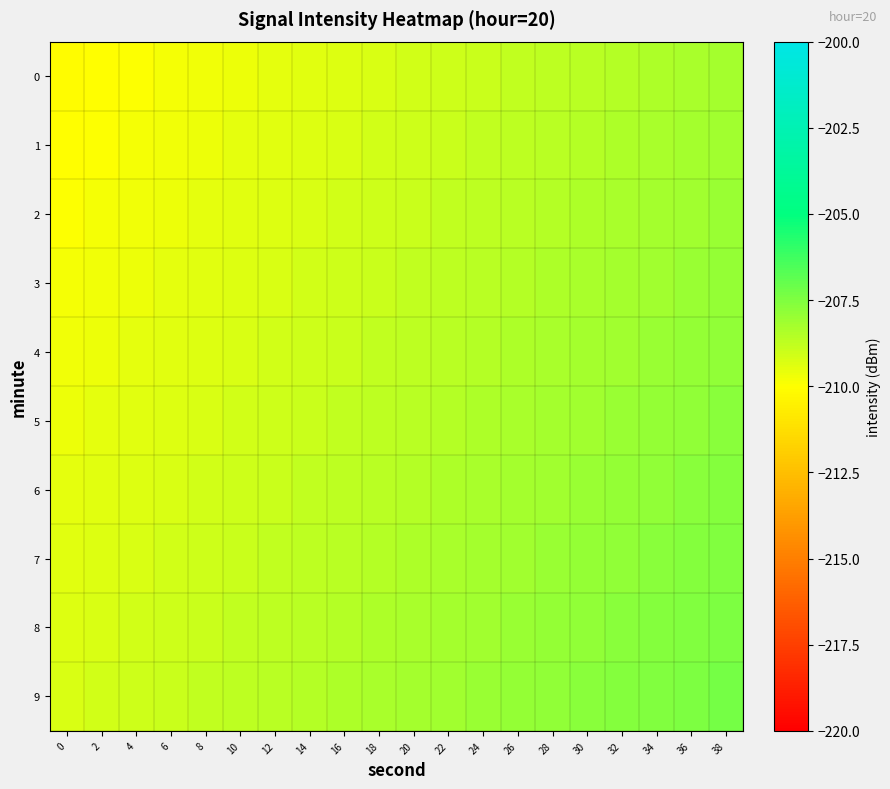

Reading right to left, what are all the values shown in this chart?

0: 38=-208.2	36=-208.3	34=-208.4	32=-208.5	30=-208.6	28=-208.7	26=-208.8	24=-208.9	22=-209.0	20=-209.1	18=-209.2	16=-209.3	14=-209.4	12=-209.5	10=-209.6	8=-209.7	6=-209.8	4=-209.9	2=-210.0	0=-210.1
1: 38=-208.1	36=-208.2	34=-208.3	32=-208.4	30=-208.5	28=-208.6	26=-208.7	24=-208.8	22=-208.9	20=-209.0	18=-209.1	16=-209.2	14=-209.3	12=-209.4	10=-209.5	8=-209.6	6=-209.7	4=-209.8	2=-209.9	0=-210.0
2: 38=-208.0	36=-208.1	34=-208.2	32=-208.3	30=-208.4	28=-208.5	26=-208.6	24=-208.7	22=-208.8	20=-208.9	18=-209.0	16=-209.1	14=-209.2	12=-209.3	10=-209.4	8=-209.5	6=-209.6	4=-209.7	2=-209.8	0=-209.9
3: 38=-207.9	36=-208.0	34=-208.1	32=-208.2	30=-208.3	28=-208.4	26=-208.5	24=-208.6	22=-208.7	20=-208.8	18=-208.9	16=-209.0	14=-209.1	12=-209.2	10=-209.3	8=-209.4	6=-209.5	4=-209.6	2=-209.7	0=-209.8
4: 38=-207.8	36=-207.9	34=-208.0	32=-208.1	30=-208.2	28=-208.3	26=-208.4	24=-208.5	22=-208.6	20=-208.7	18=-208.8	16=-208.9	14=-209.0	12=-209.1	10=-209.2	8=-209.3	6=-209.4	4=-209.5	2=-209.6	0=-209.7
5: 38=-207.7	36=-207.8	34=-207.9	32=-208.0	30=-208.1	28=-208.2	26=-208.3	24=-208.4	22=-208.5	20=-208.6	18=-208.7	16=-208.8	14=-208.9	12=-209.0	10=-209.1	8=-209.2	6=-209.3	4=-209.4	2=-209.5	0=-209.6
6: 38=-207.6	36=-207.7	34=-207.8	32=-207.9	30=-208.0	28=-208.1	26=-208.2	24=-208.3	22=-208.4	20=-208.5	18=-208.6	16=-208.7	14=-208.8	12=-208.9	10=-209.0	8=-209.1	6=-209.2	4=-209.3	2=-209.4	0=-209.5
7: 38=-207.5	36=-207.6	34=-207.7	32=-207.8	30=-207.9	28=-208.0	26=-208.1	24=-208.2	22=-208.3	20=-208.4	18=-208.5	16=-208.6	14=-208.7	12=-208.8	10=-208.9	8=-209.0	6=-209.1	4=-209.2	2=-209.3	0=-209.4
8: 38=-207.4	36=-207.5	34=-207.6	32=-207.7	30=-207.8	28=-207.9	26=-208.0	24=-208.1	22=-208.2	20=-208.3	18=-208.4	16=-208.5	14=-208.6	12=-208.7	10=-208.8	8=-208.9	6=-209.0	4=-209.1	2=-209.2	0=-209.3
9: 38=-207.3	36=-207.4	34=-207.5	32=-207.6	30=-207.7	28=-207.8	26=-207.9	24=-208.0	22=-208.1	20=-208.2	18=-208.3	16=-208.4	14=-208.5	12=-208.6	10=-208.7	8=-208.8	6=-208.9	4=-209.0	2=-209.1	0=-209.2